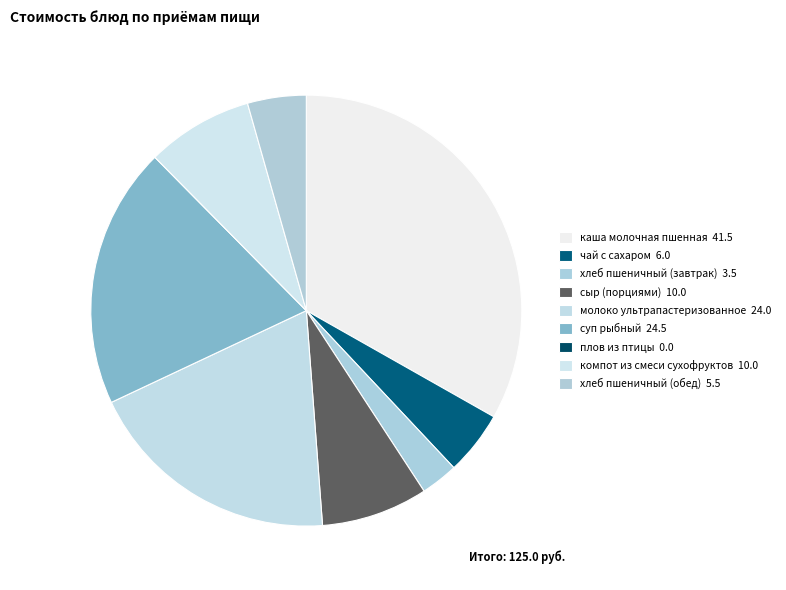

What percentage do компот из смеси сухофруктов and хлеб пшеничный (обед) together represent?

12.4%